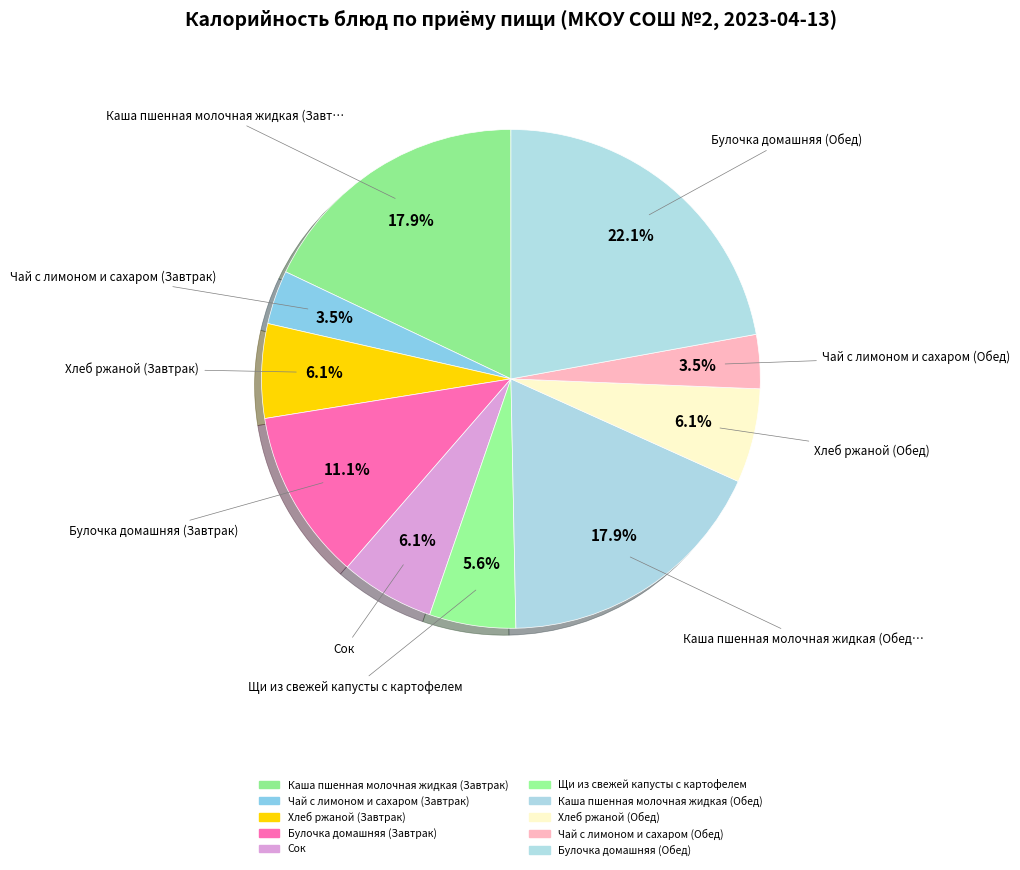

To the nearest percent, what percentage of the pie is Булочка домашняя (Завтрак)?

11%